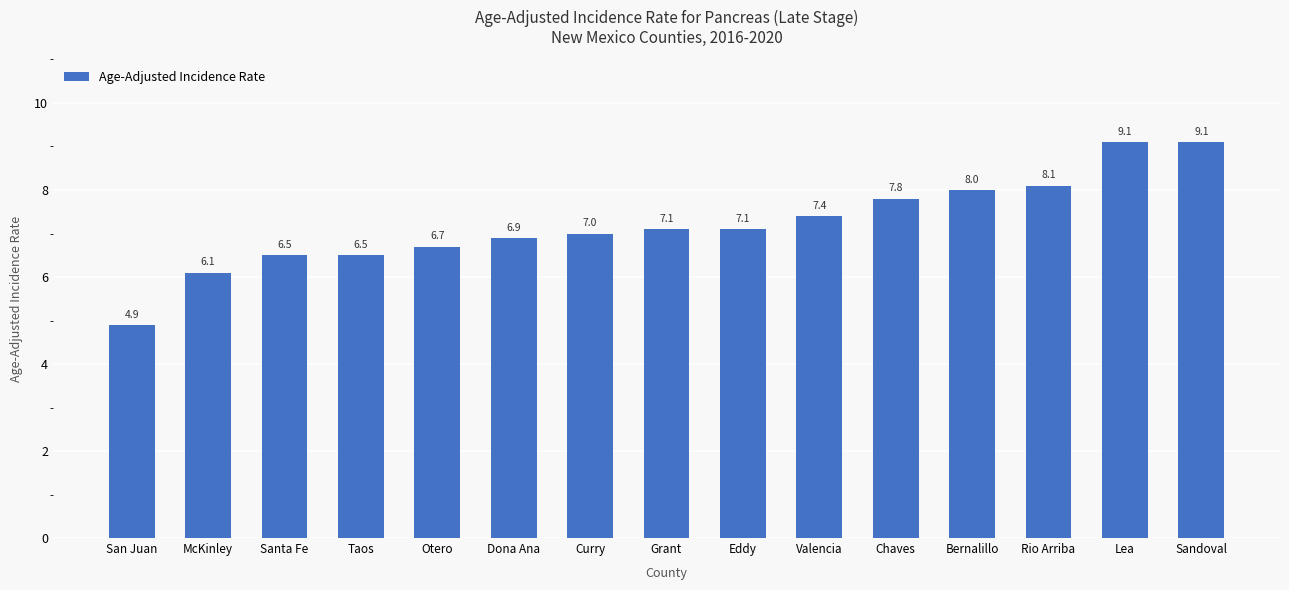

Reading right to left, transcribe all the data shown in this chart.

9.1	9.1	8.1	8.0	7.8	7.4	7.1	7.1	7.0	6.9	6.7	6.5	6.5	6.1	4.9